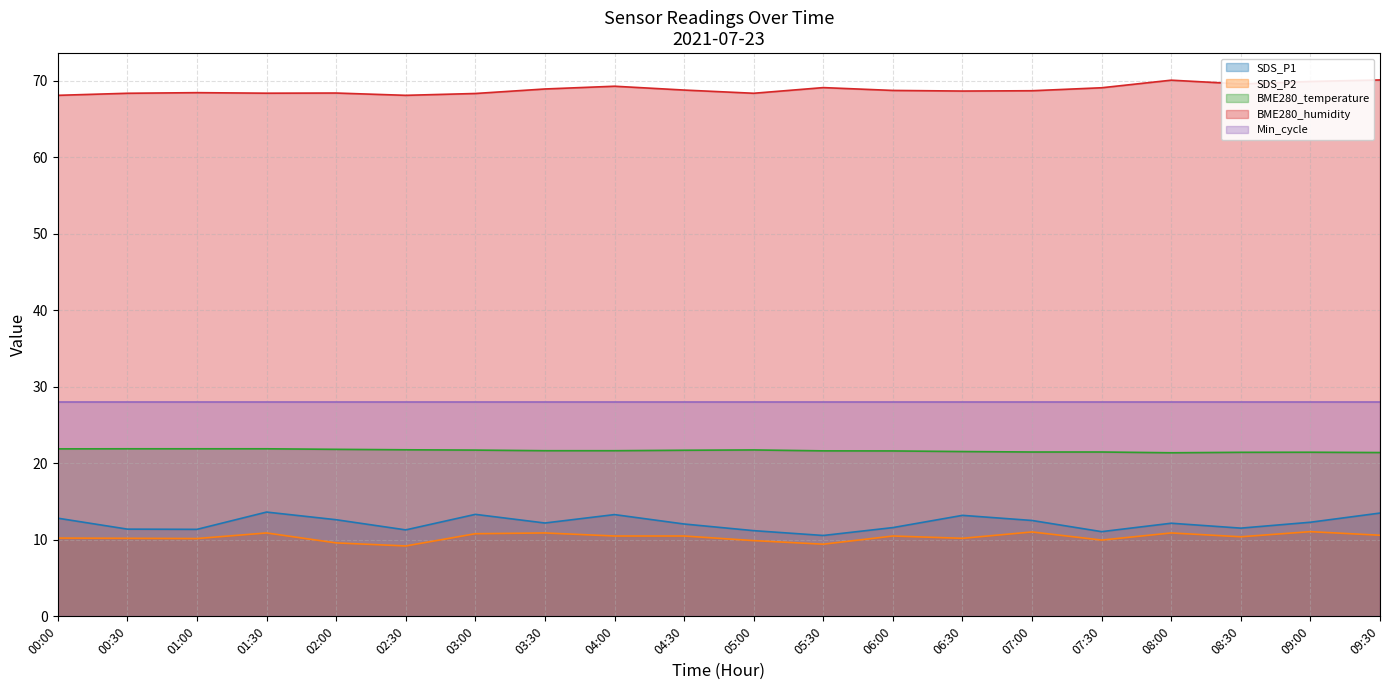

What is the maximum value for SDS_P2?

11.1